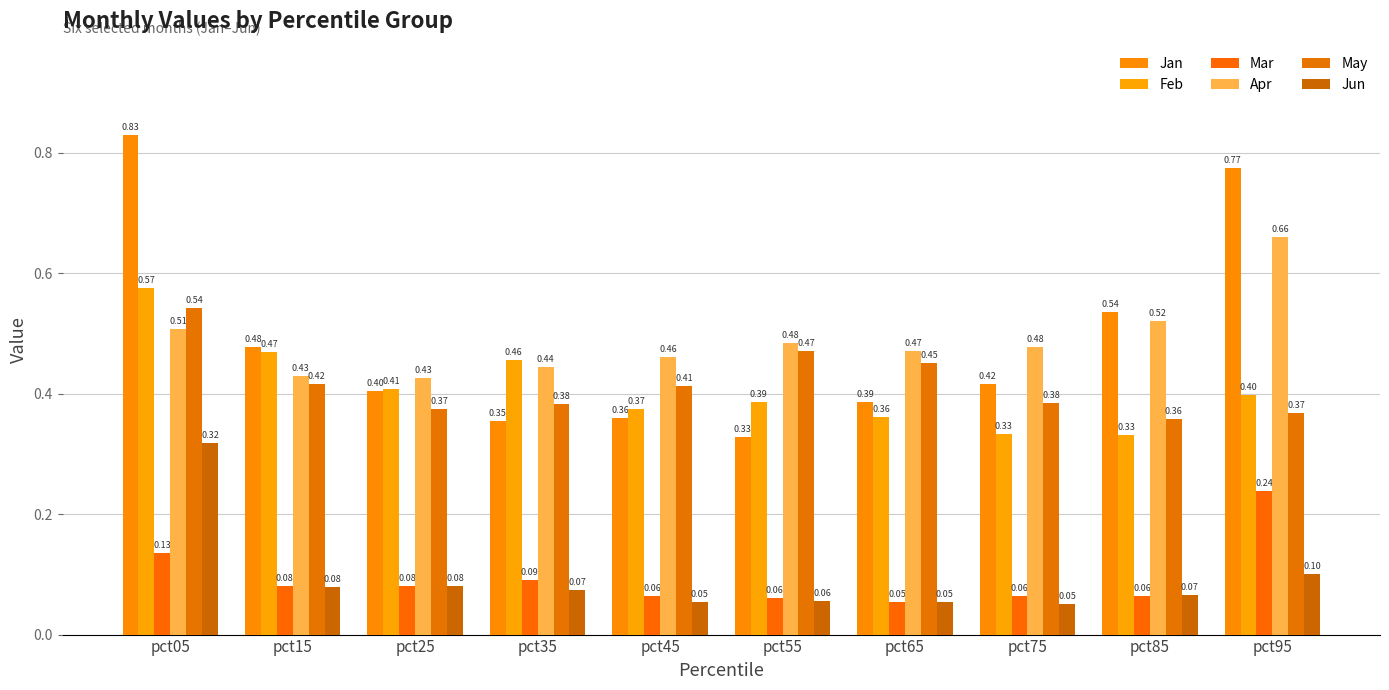

Is it true that Jun equals 0.1 at pct85?

True